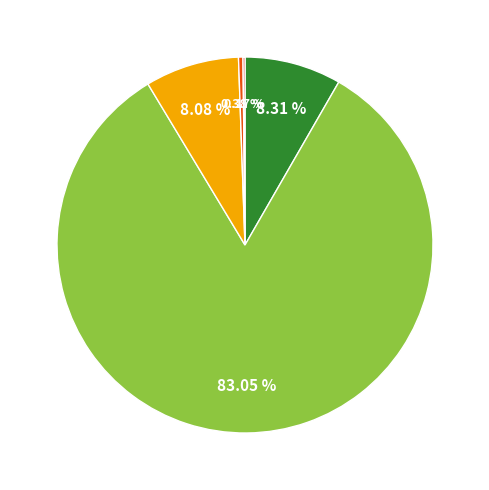

Is there a majority slice in this chart?

Yes